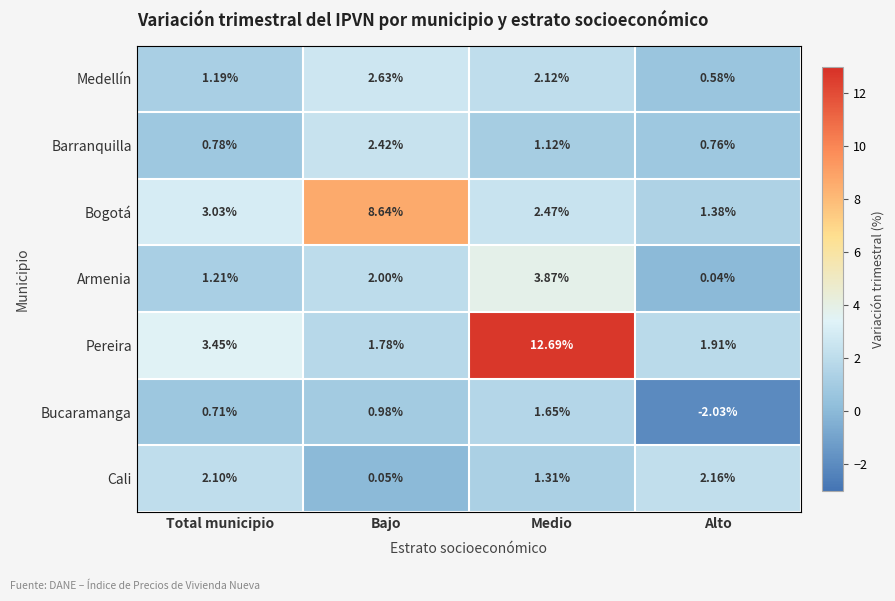

Rank the series by their maximum value, from lowest to highest.

Bucaramanga, Cali, Barranquilla, Medellín, Armenia, Bogotá, Pereira